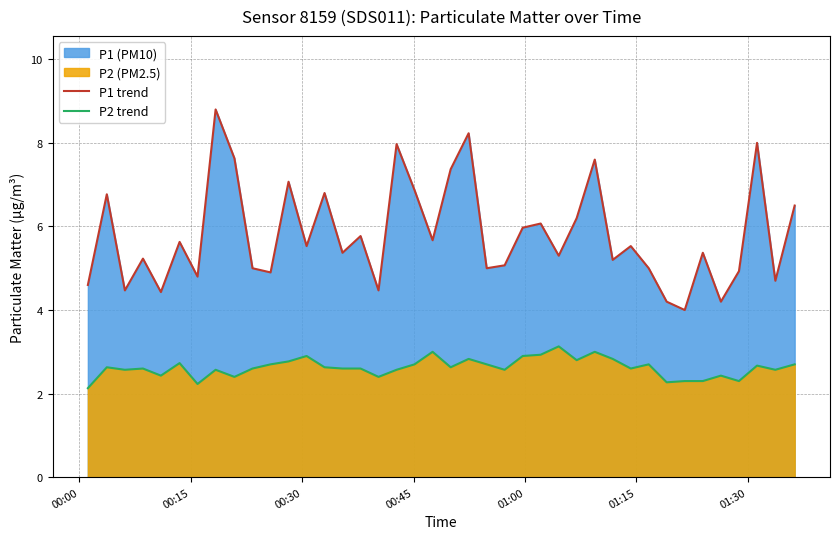

What is the difference between the maximum and minimum values in the P1 trend series?

4.8